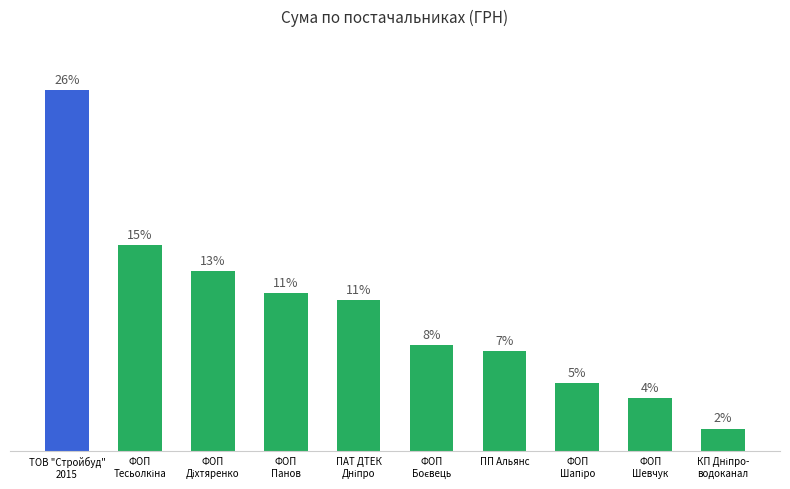

Which has a higher value, ПП Альянс or ФОП
Шапіро?

ПП Альянс